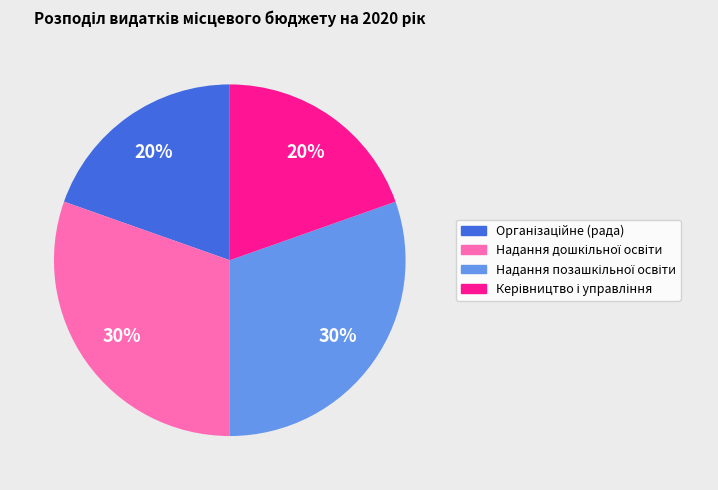

Is there any slice that represents more than half of the pie?

No